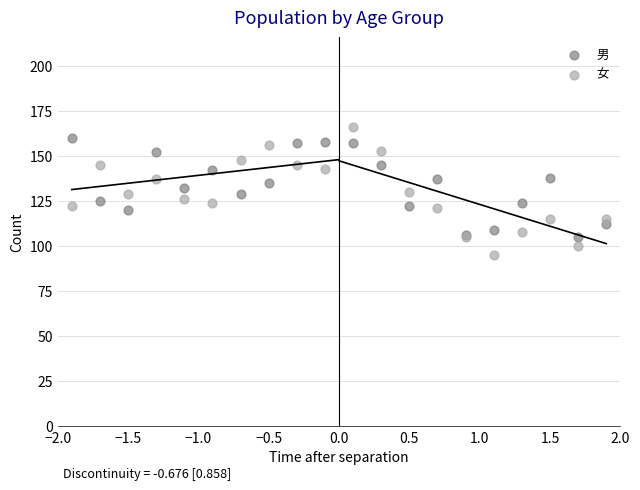

Which series has the largest Y range (max minus min)?

女